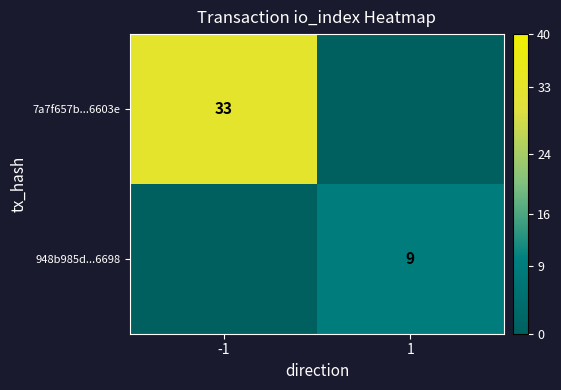

The value of 948b985d...6698 at 1 is 9. True or false?

True